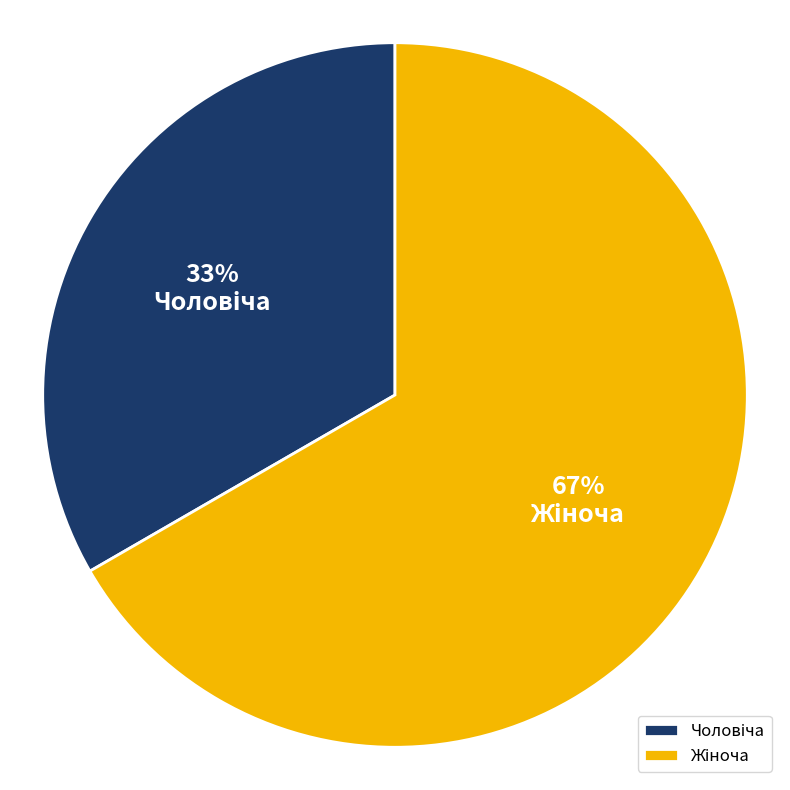

To the nearest percent, what is the average slice percentage?

50%